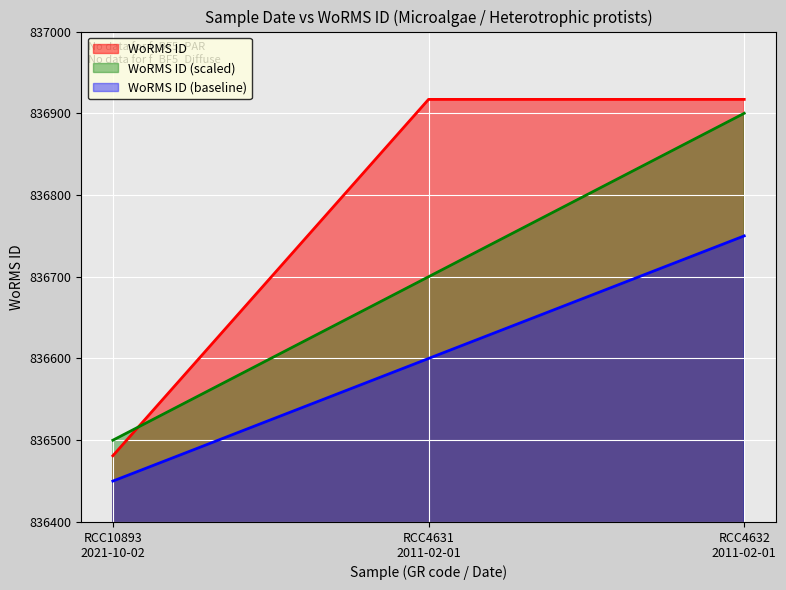

List the series in order of their overall mean, highest first.

WoRMS ID, WoRMS ID (scaled), WoRMS ID (baseline)